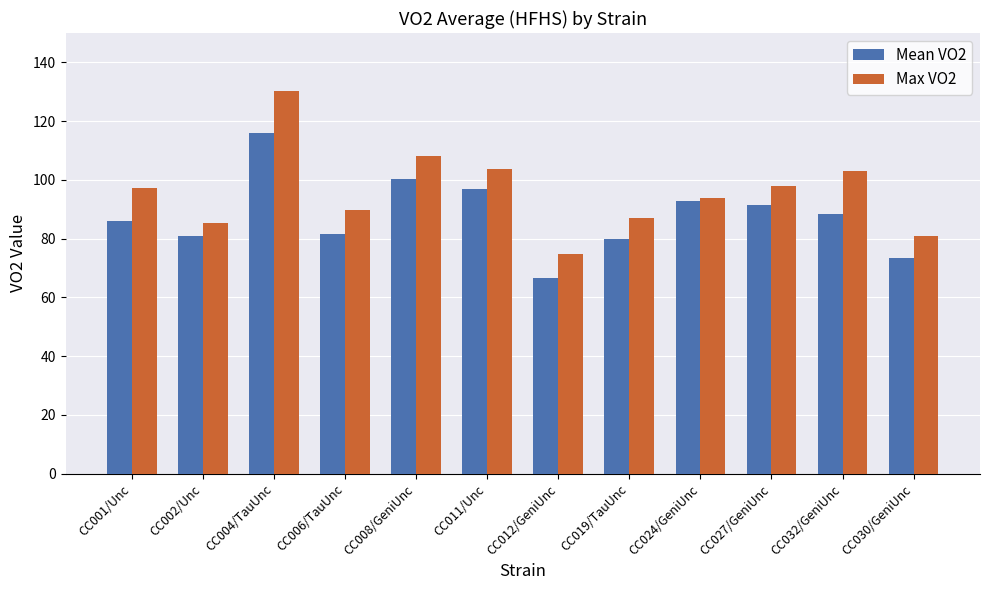

True or false: Mean VO2 has a value of 79.8 at CC019/TauUnc.

True